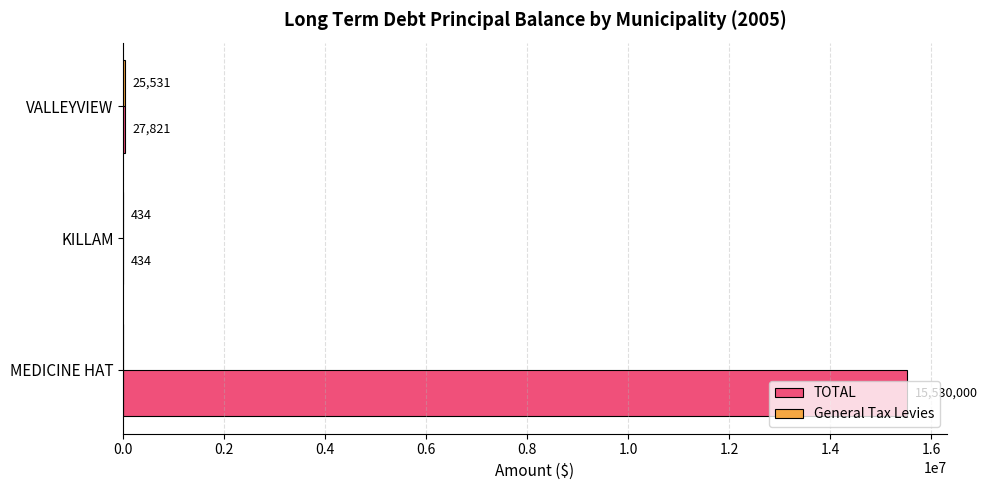

Which series changed the most between MEDICINE HAT and KILLAM?

TOTAL